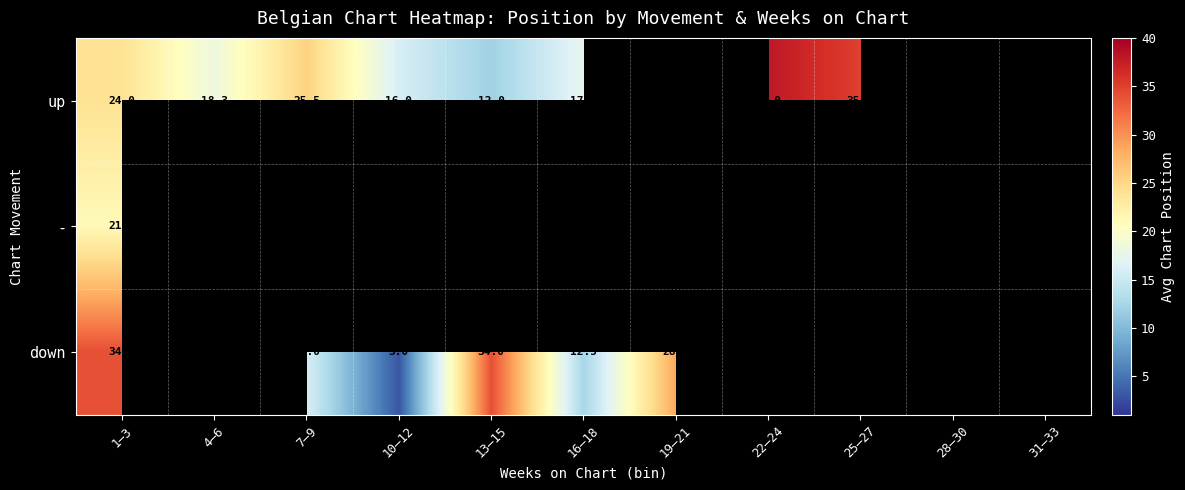

The up series shows 24.0 at 1–3. True or false?

True